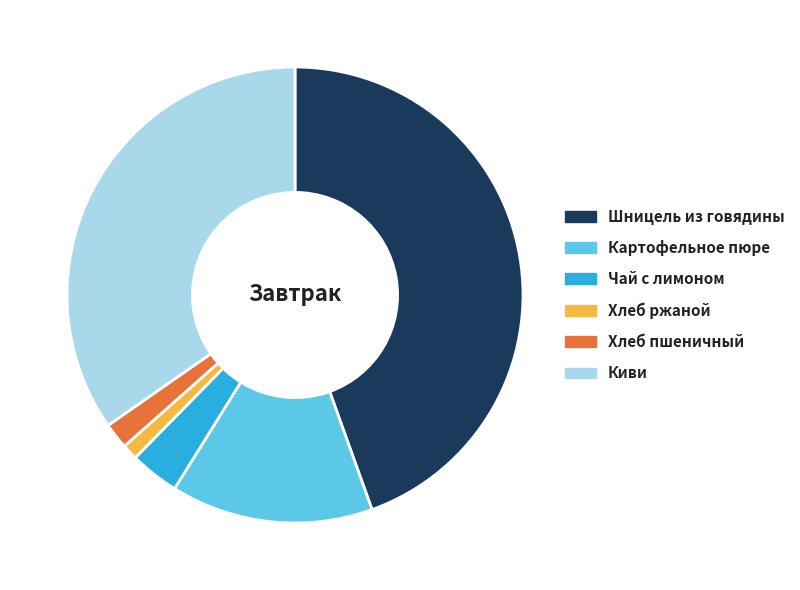

Is the sum of Картофельное пюре and Чай с лимоном greater than half?

No